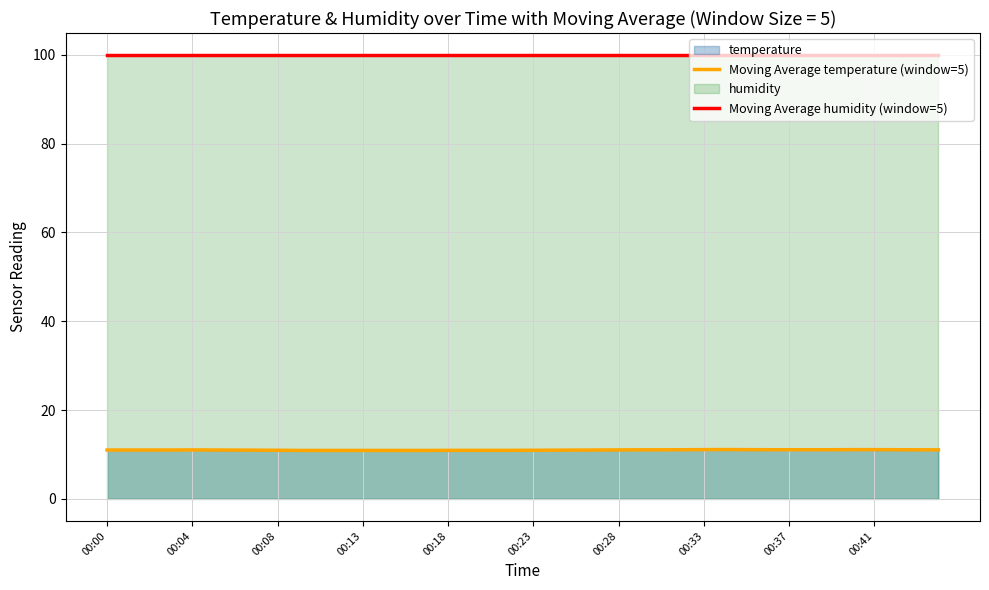

At which label does Moving Average humidity (window=5) reach its minimum?

00:00